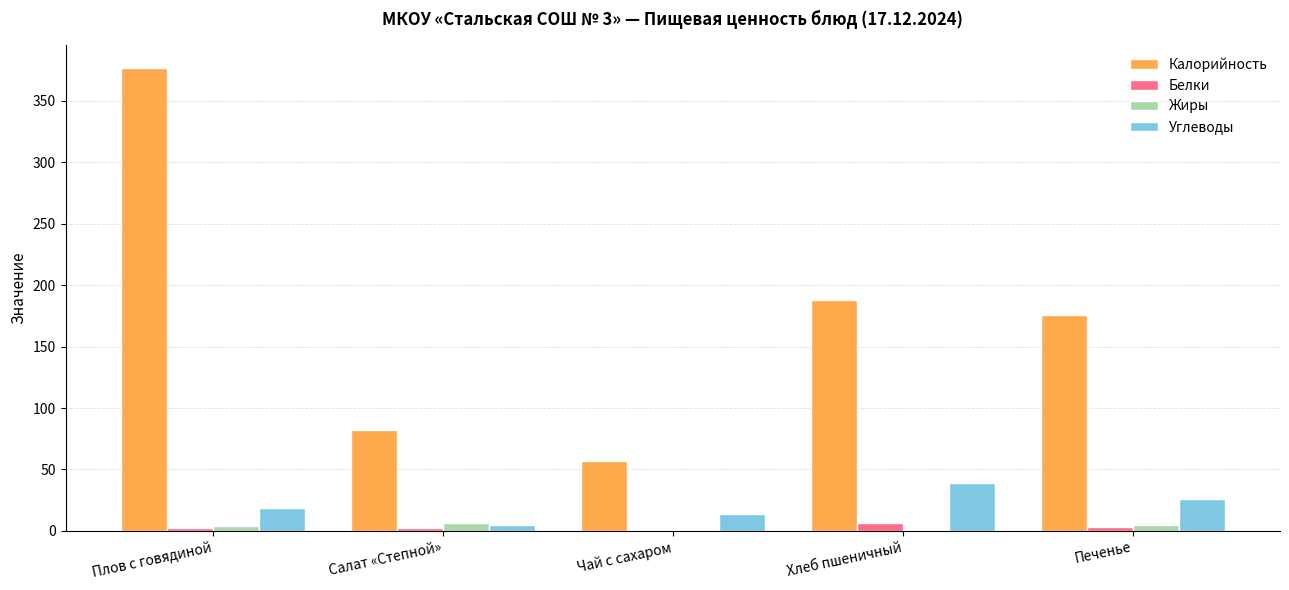

What is the greatest value displayed?

377.0